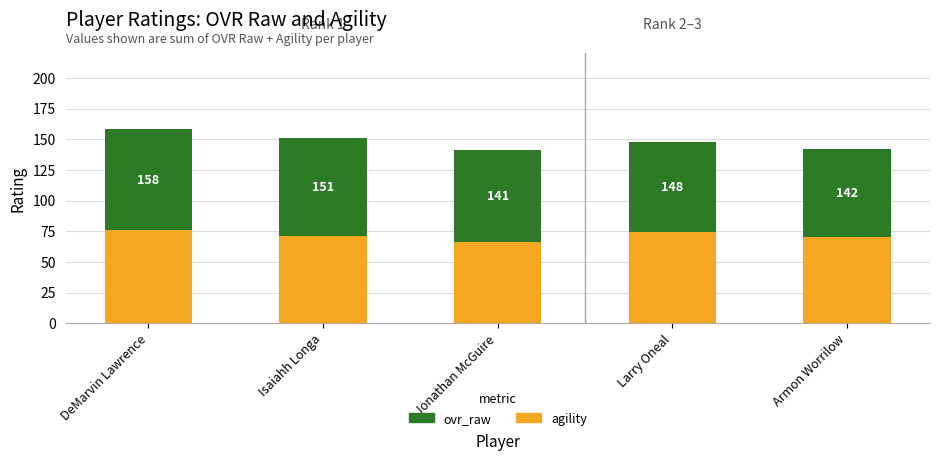

Are the bars grouped side by side (vs. stacked)?

No